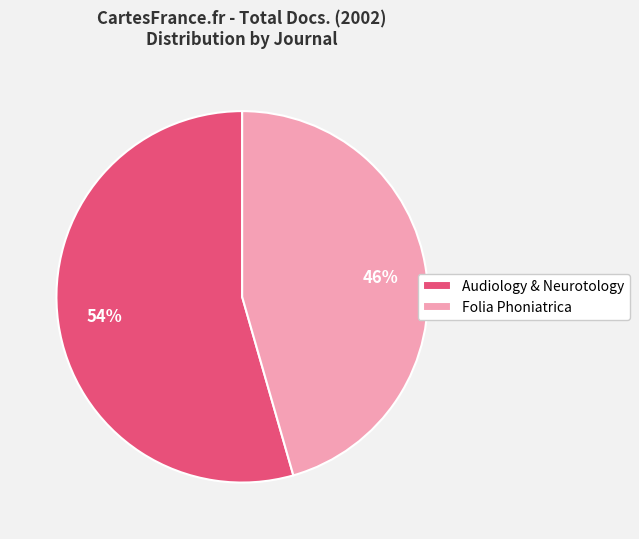

Which category has the biggest portion of the pie?

Audiology & Neurotology